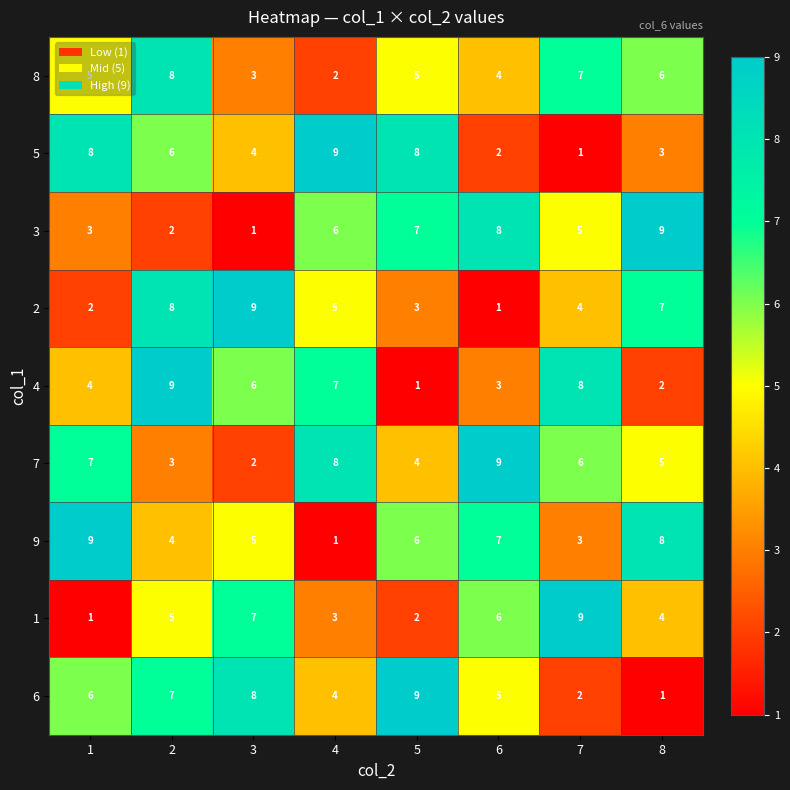

At how many categories does at least one series exceed 2?

8